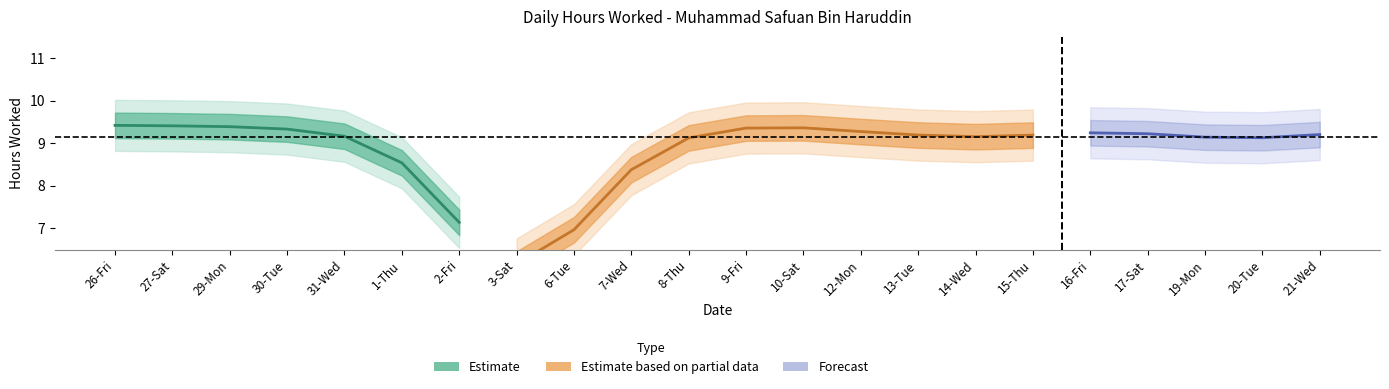

Where is the data nearest to the value 4?

3-Sat